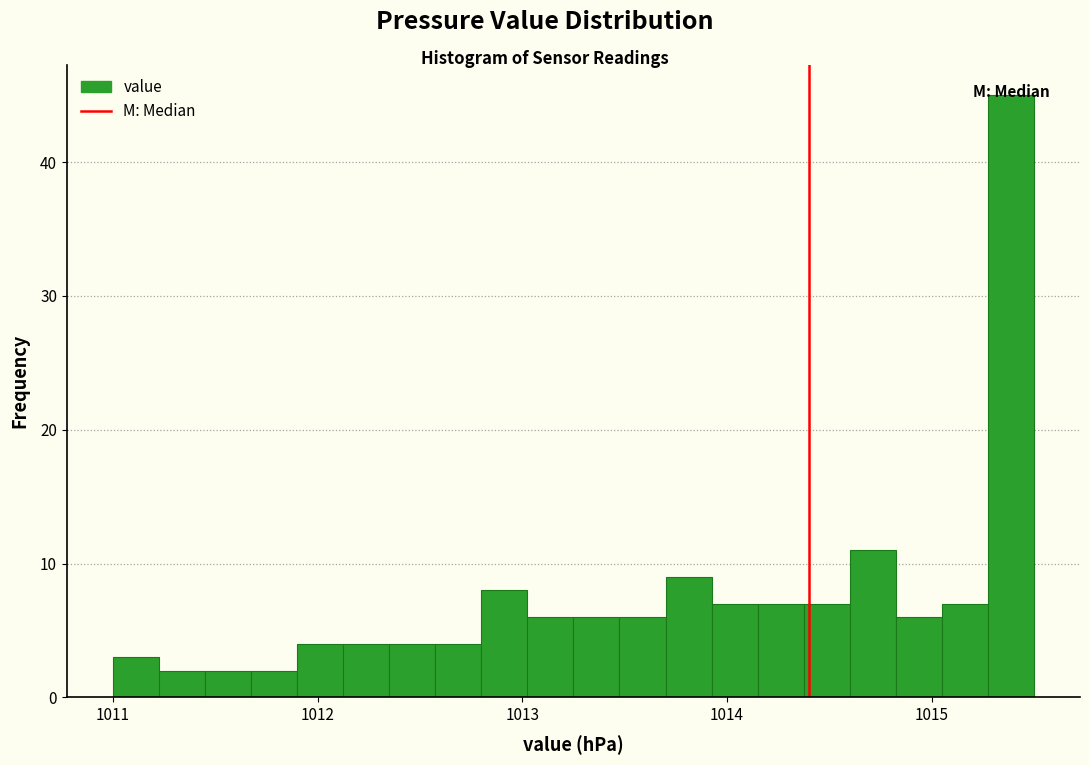

Read against the x-axis, roughly where is the centre of the tallest bar?

1015.4